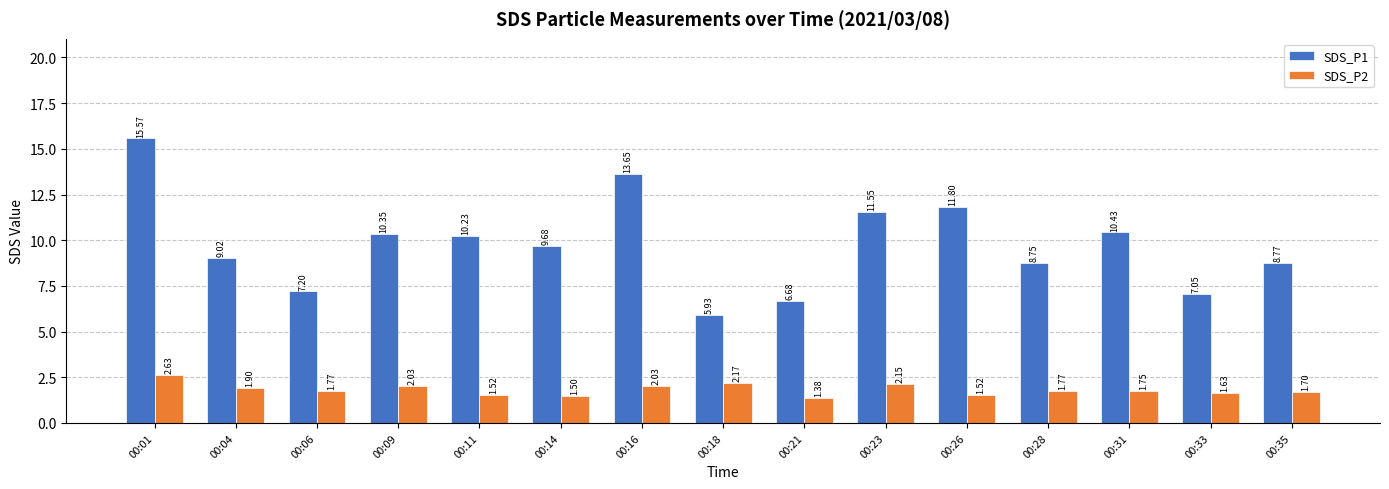

Is it true that SDS_P1 equals 2.5 at 00:21?

False